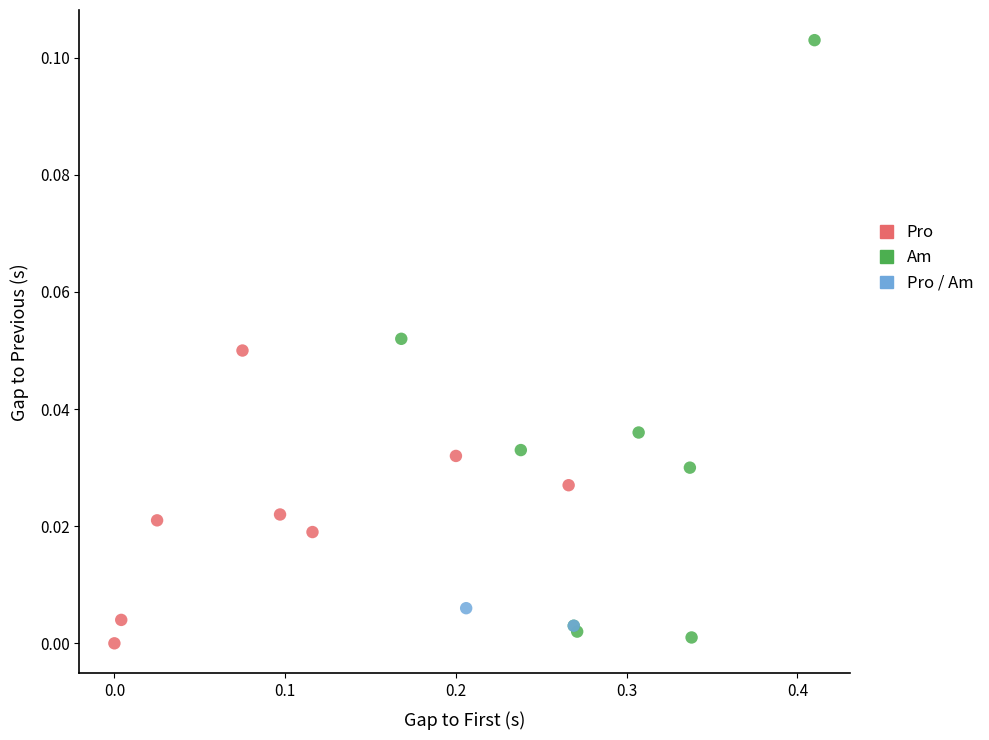

Which series reaches the maximum Y coordinate?

Am